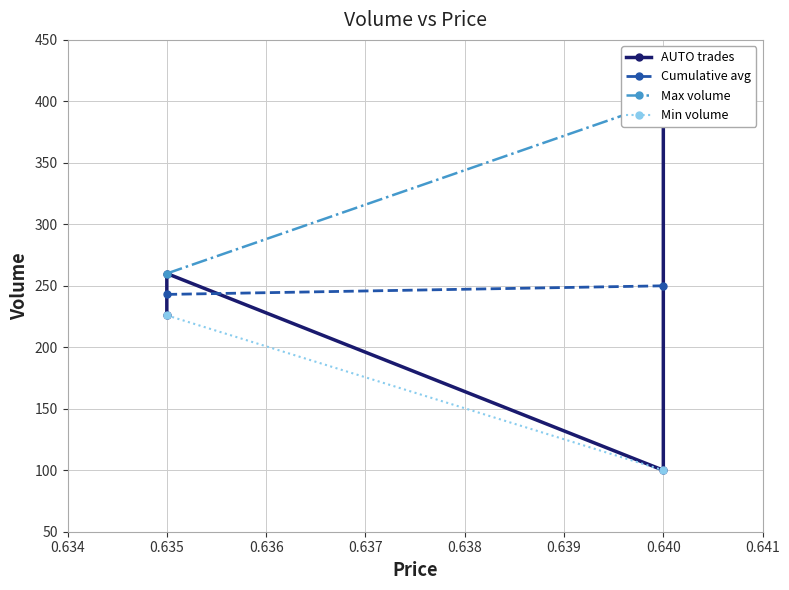

Which category has the lowest value across all series?

0.64